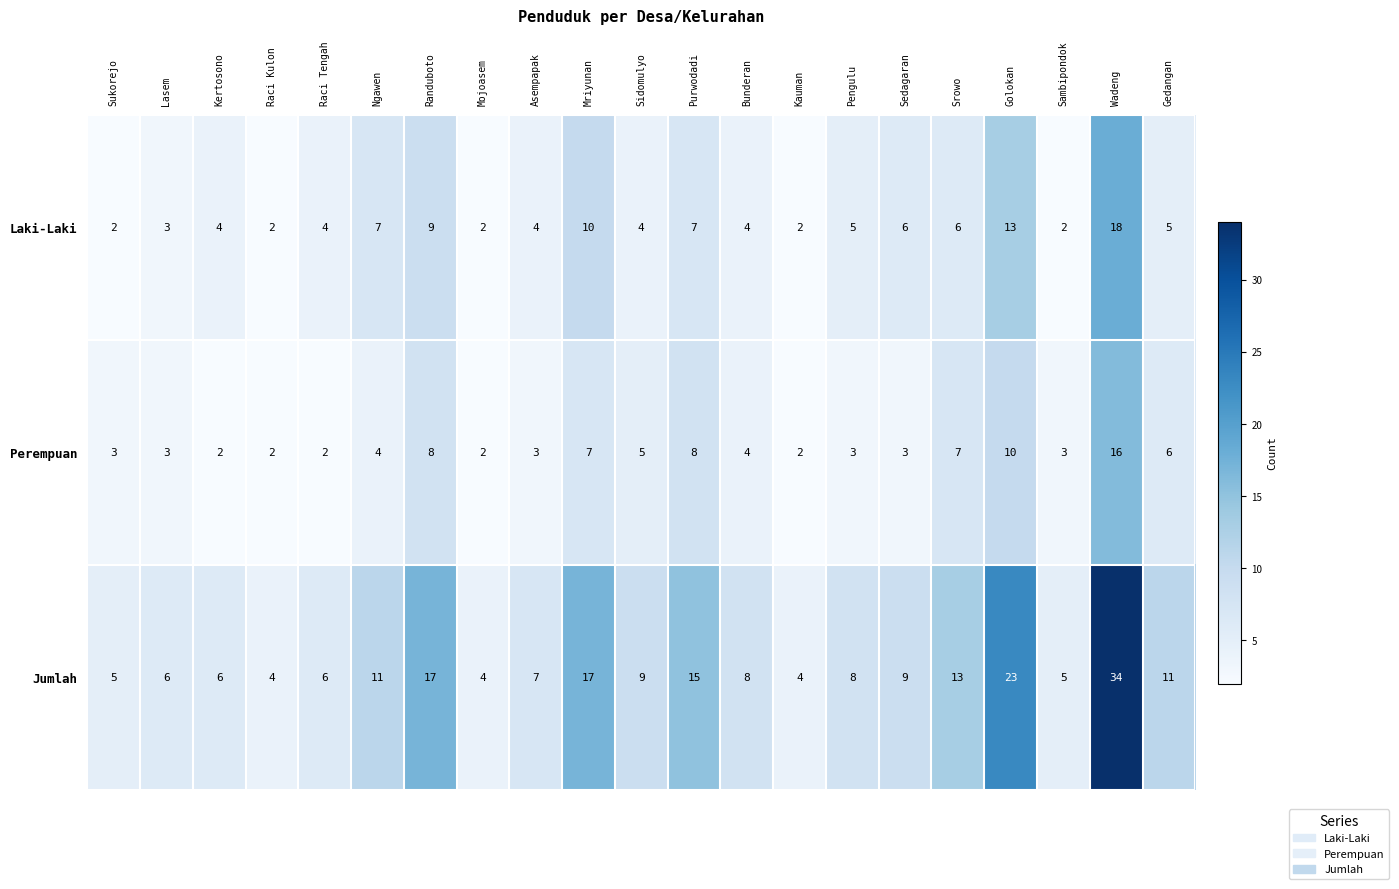

What is the difference between the highest and lowest values at Golokan?

13